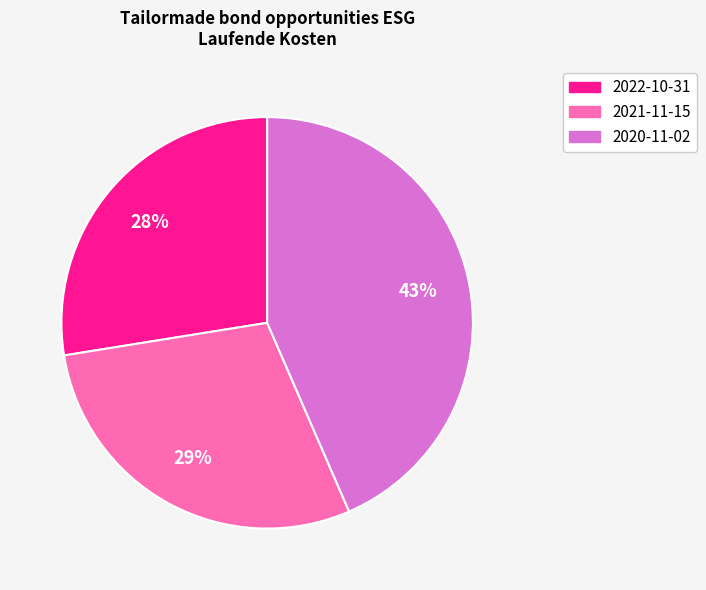

Is there a majority slice in this chart?

No